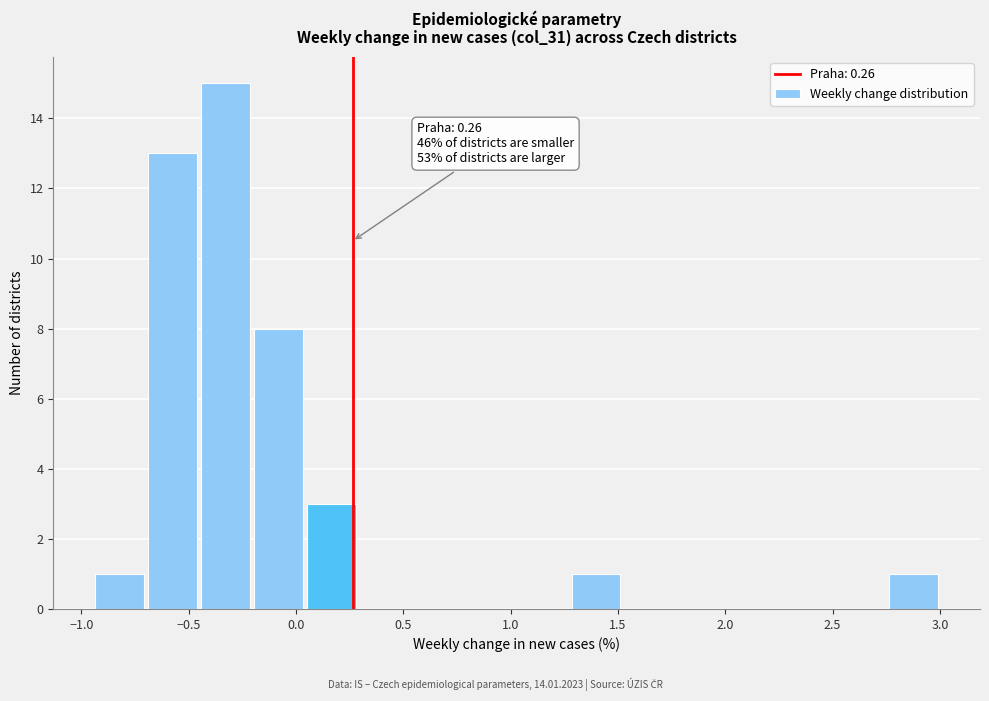

Over which range of the x-axis is the bar tallest?

-0.45 to -0.20